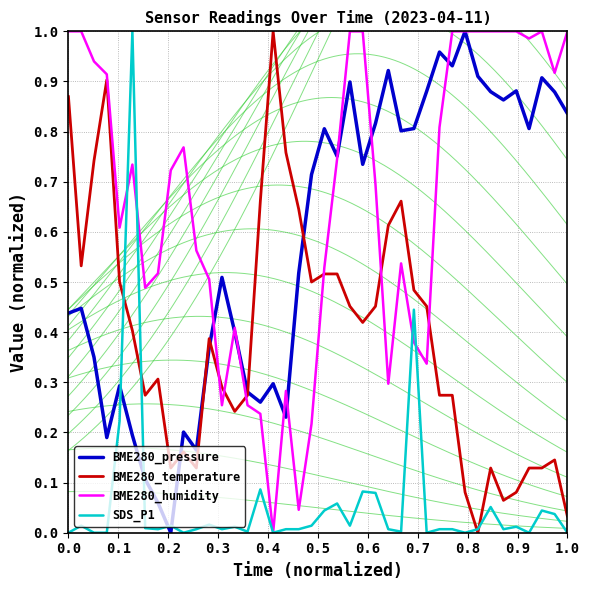

The value of BME280_pressure at 1.0 is 1.2. True or false?

False